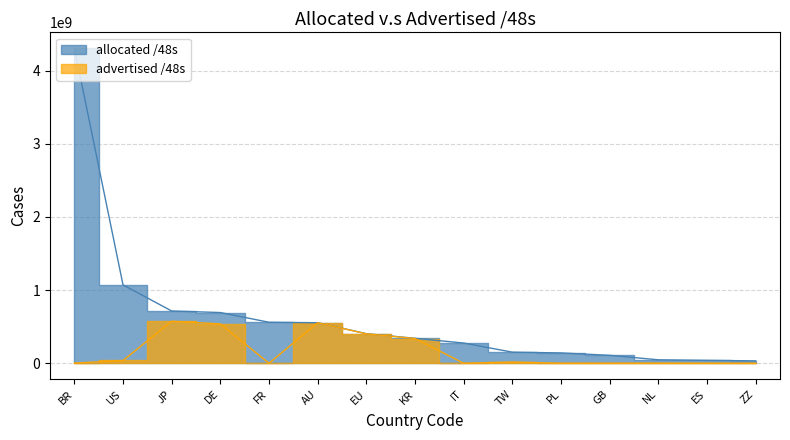

True or false: advertised /48s and allocated /48s cross at least once.

False